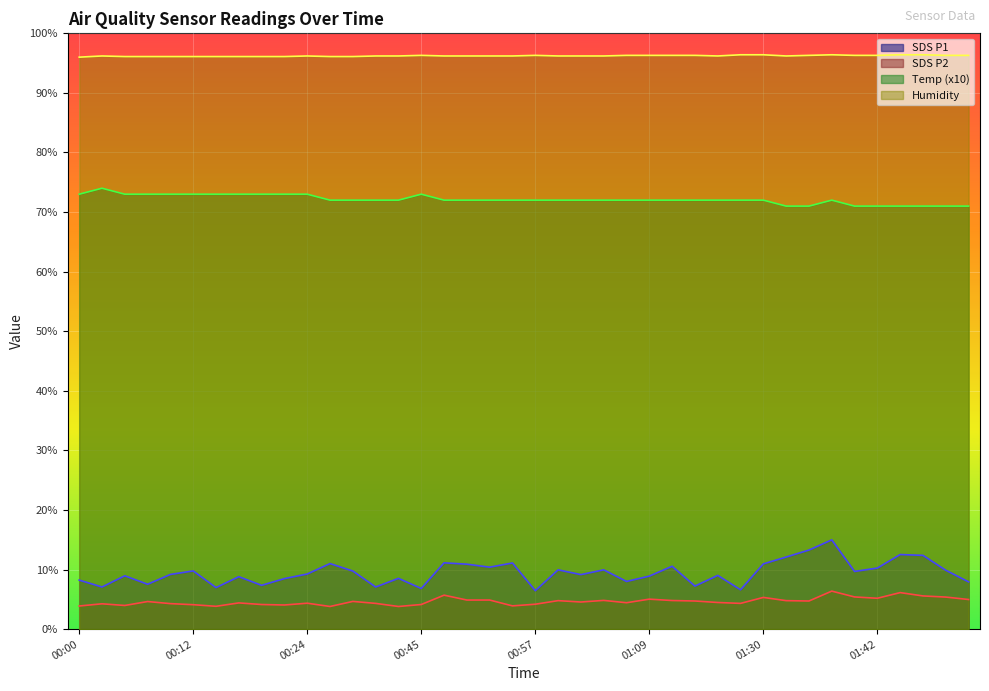

How many data points in SDS_P1 are less than 9?

17